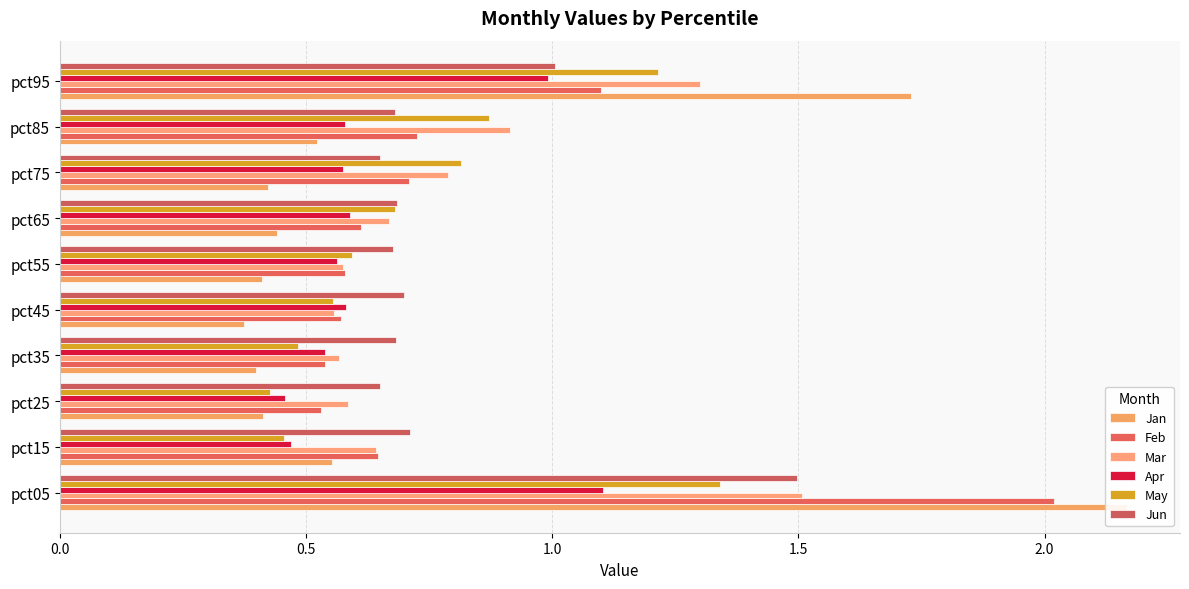

What is the spread (max minus min) of values at pct15?

0.3